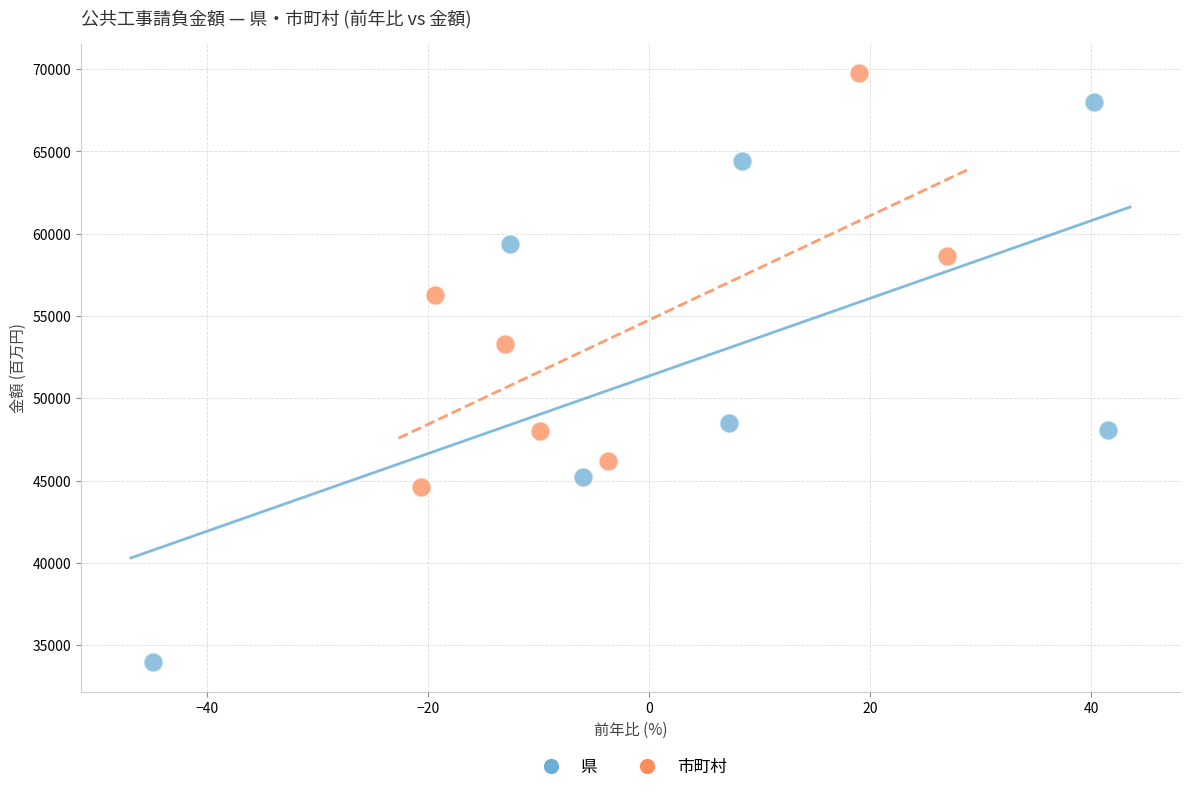

Which series reaches the minimum Y coordinate?

県